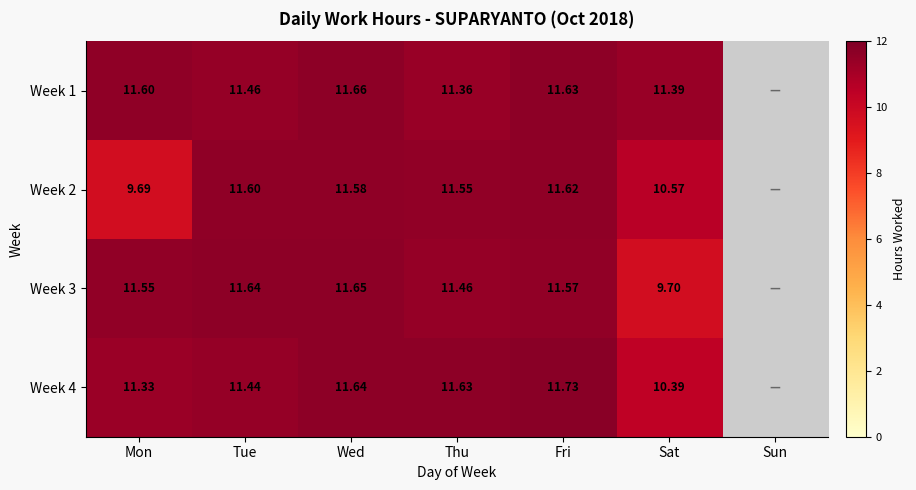

Between Mon and Fri, which series saw the biggest shift?

Week 2